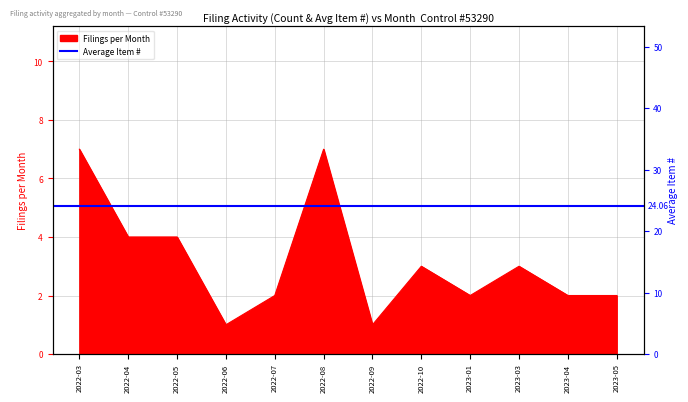

At which category does the data reach its first local valley?

2022-06